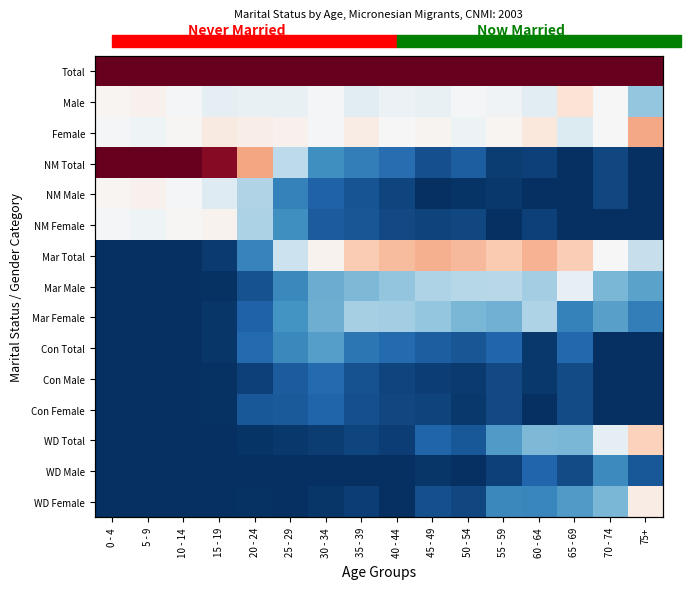

Which label corresponds to the smallest value in the chart?

65 - 69